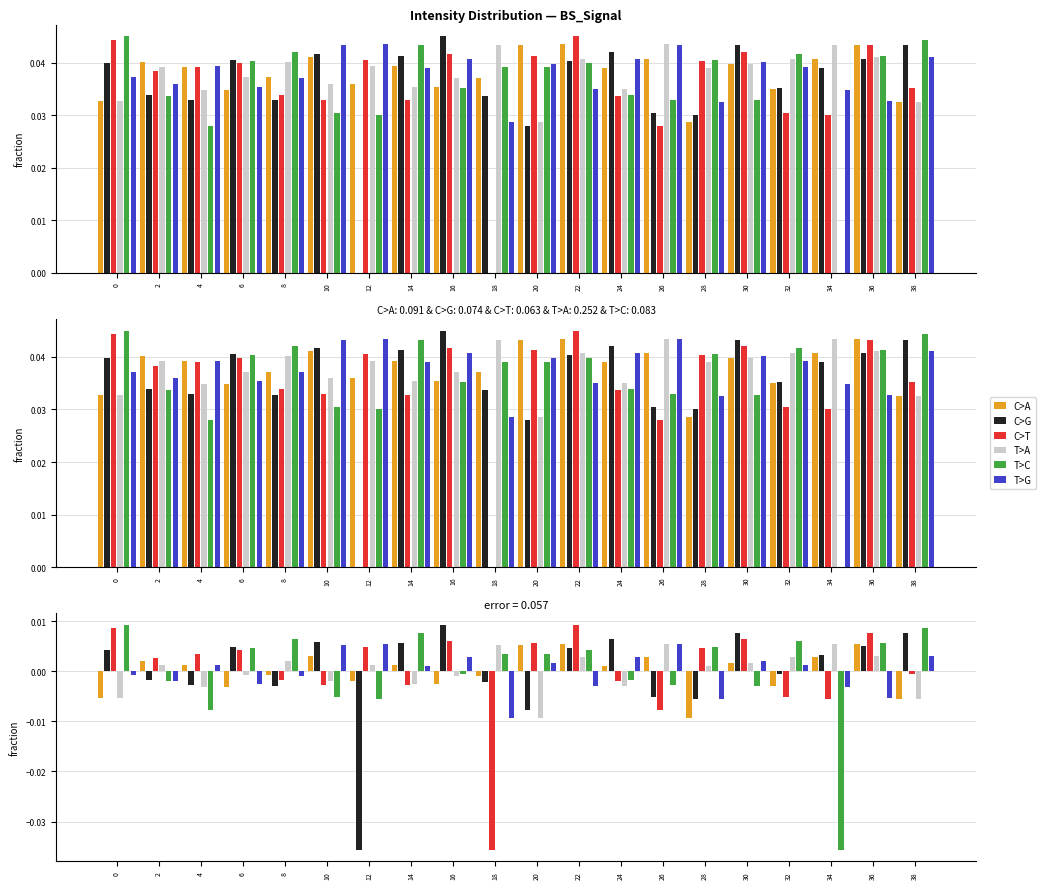

Where is T>A nearest to the value 0?

6